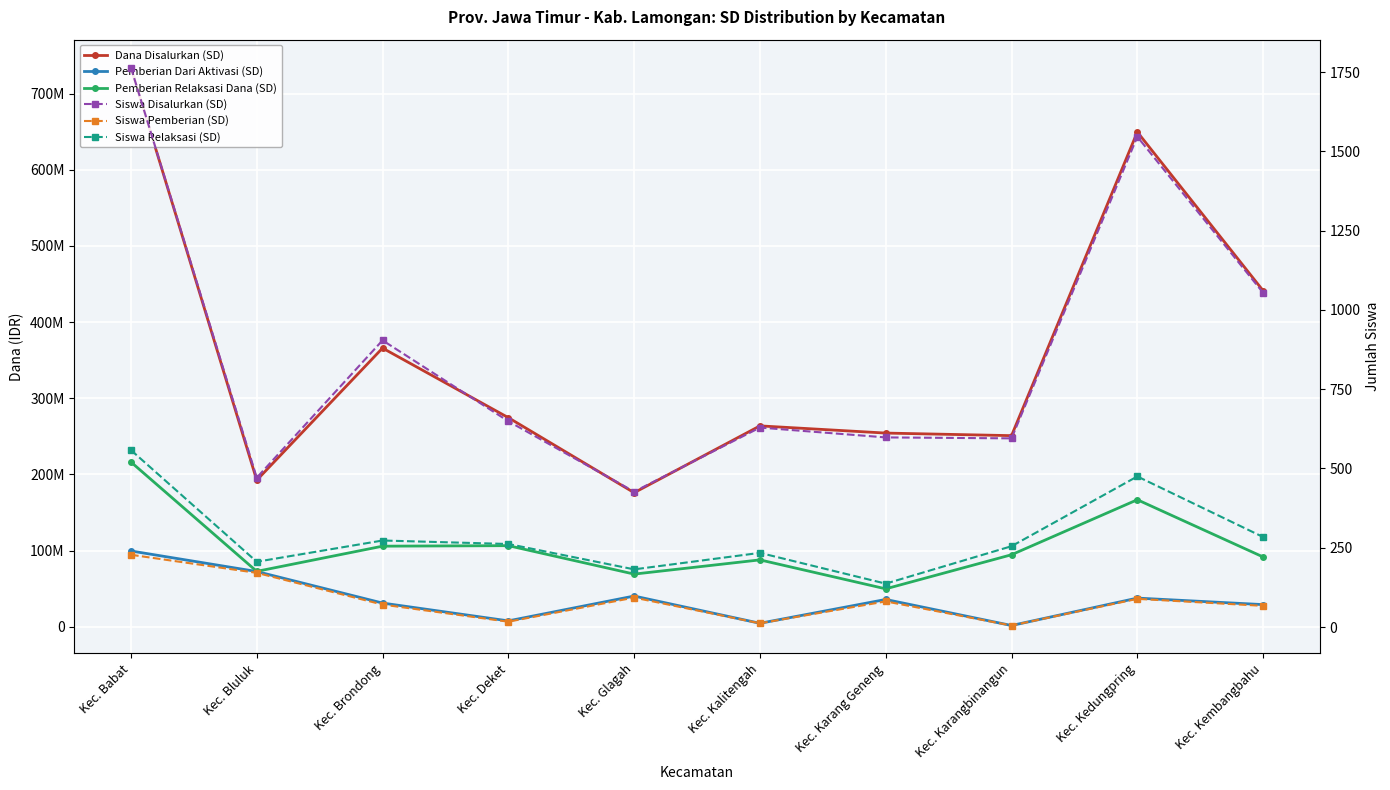

What is the label of the 1st point from the right?

Kec. Kembangbahu